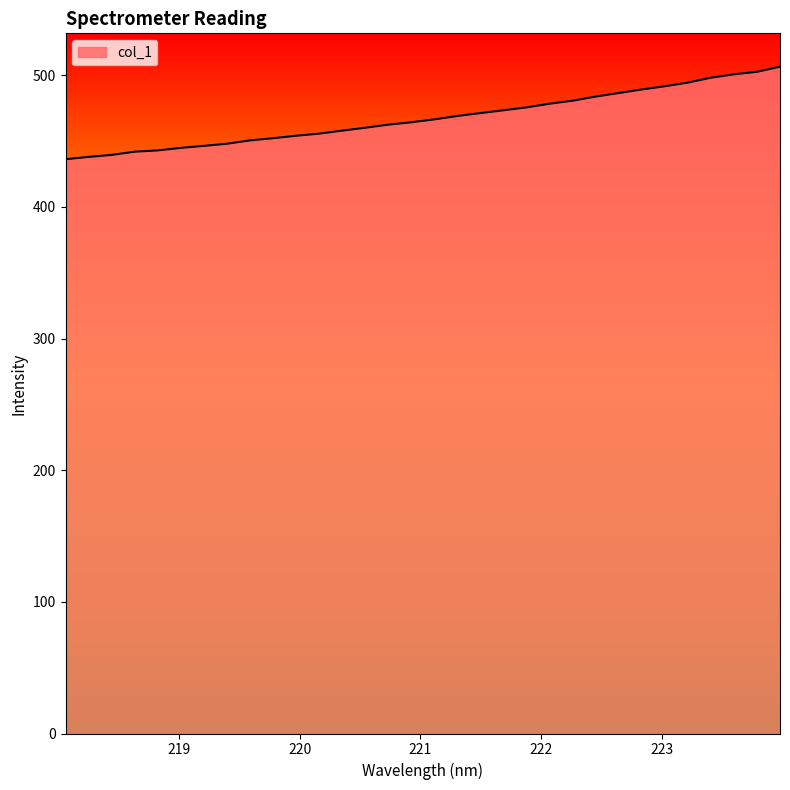

What is the difference between the maximum and minimum values?

70.3